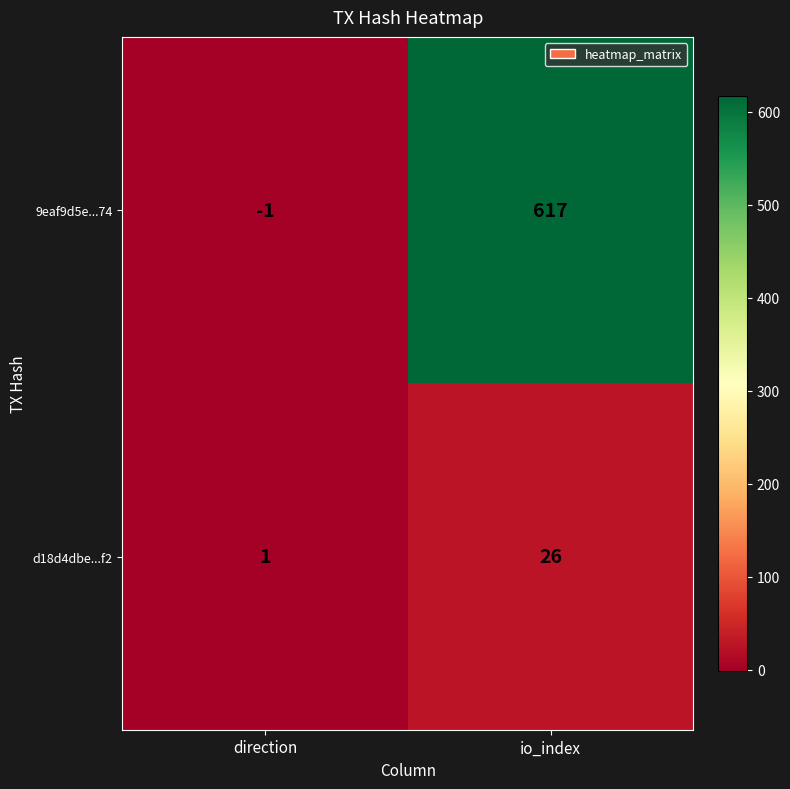

Which series has the largest range (max minus min)?

9eaf9d5e...74